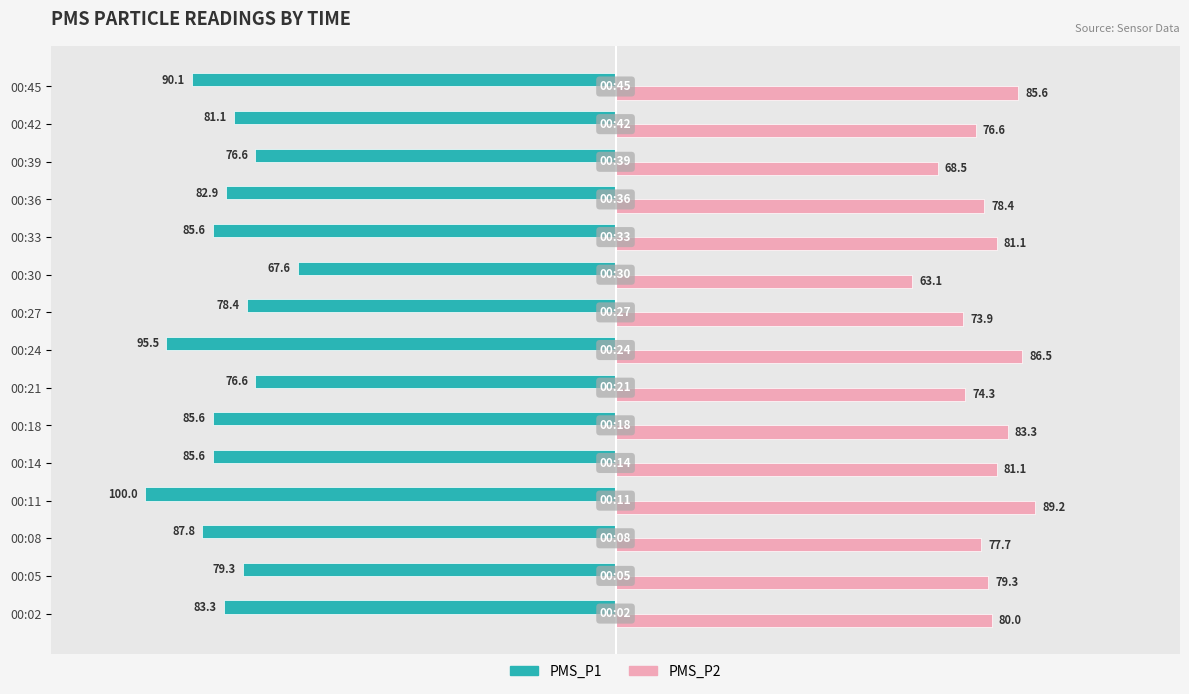

Which series changed the most between 00:21 and 00:42?

PMS_P1